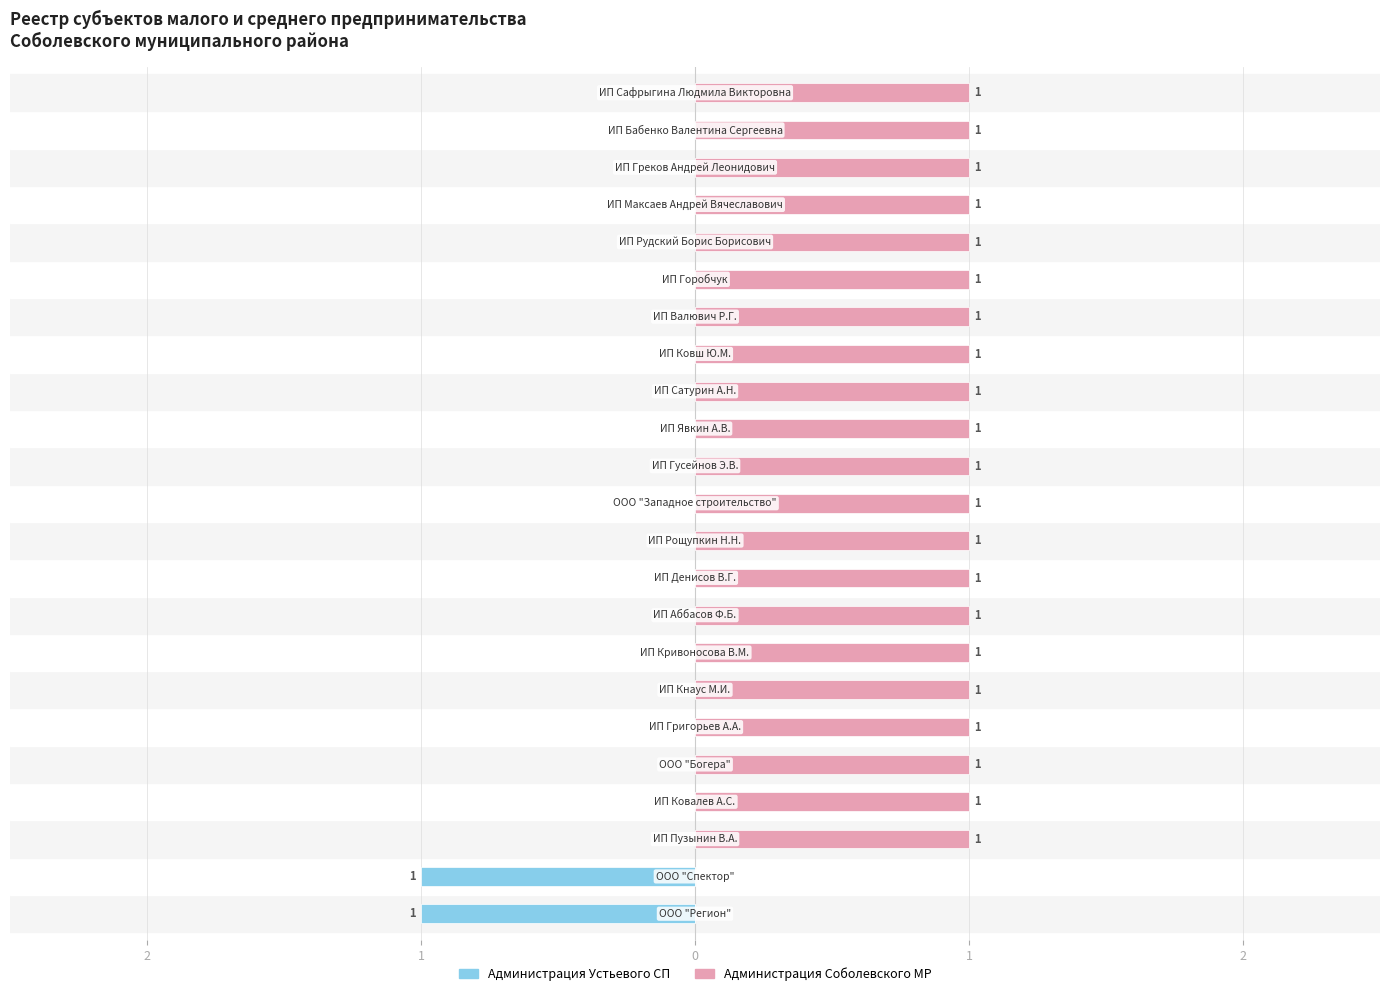

What are all the series names shown in the legend?

Администрация Устьевого СП, Администрация Соболевского МР